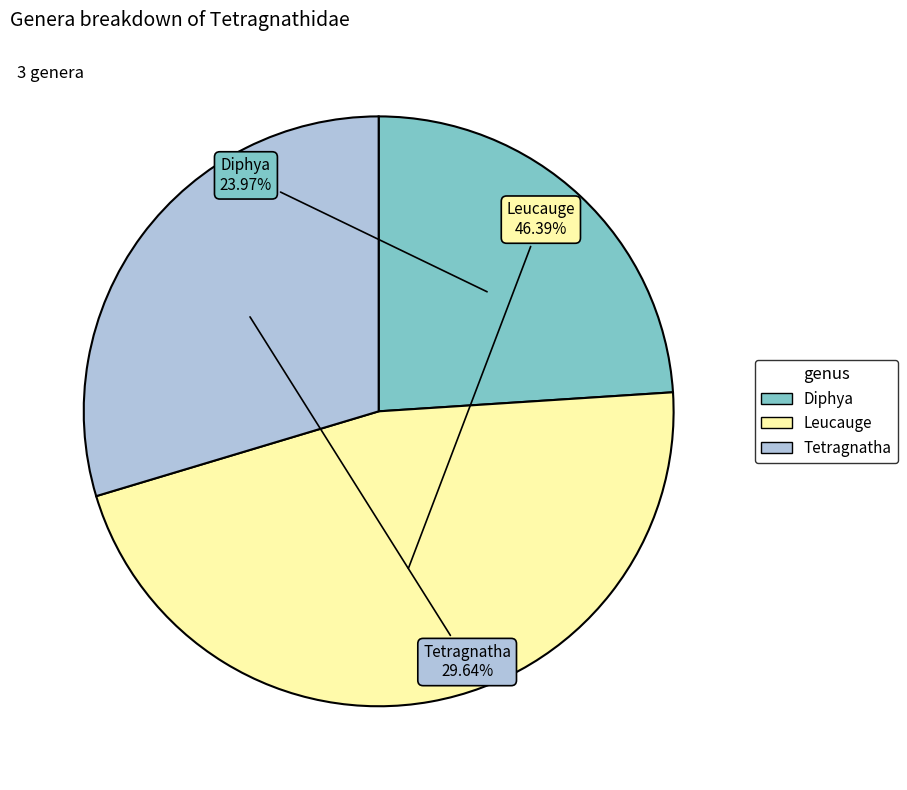

Does Diphya represent more than half of the total?

No